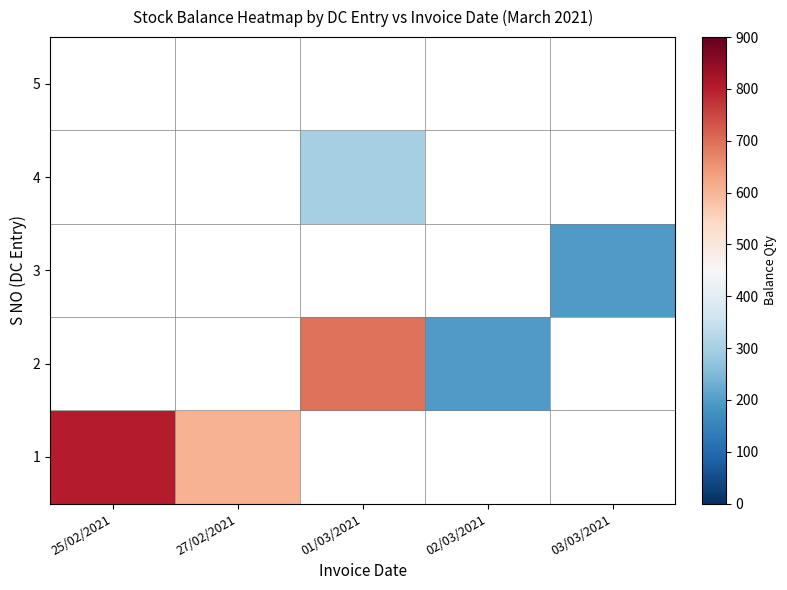

Rank the series at 25/02/2021 from lowest to highest value.

1, 2, 3, 4, 5